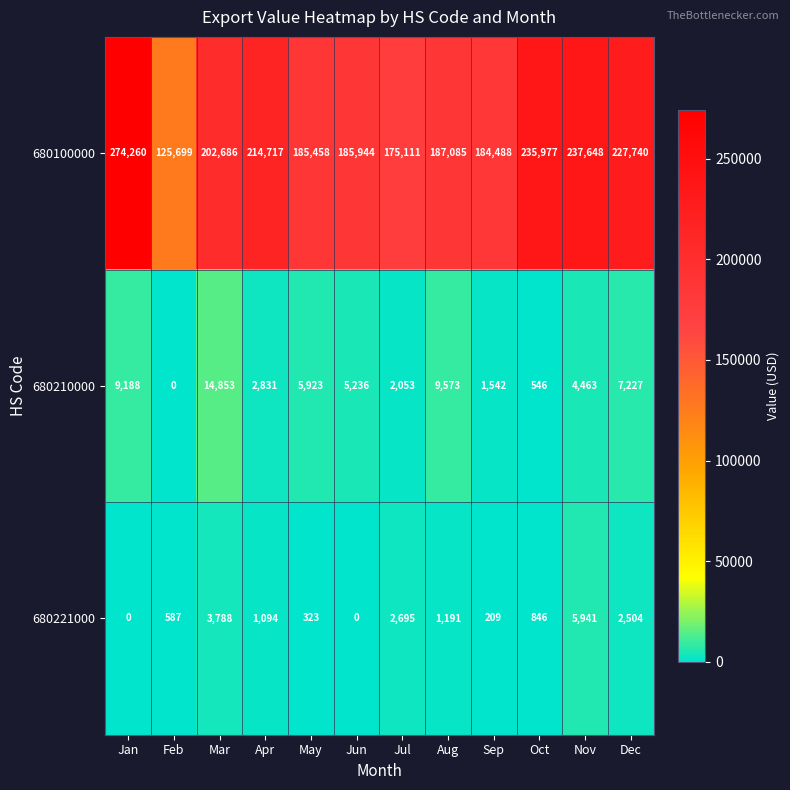

What is the spread (max minus min) of values at Jan?

274260